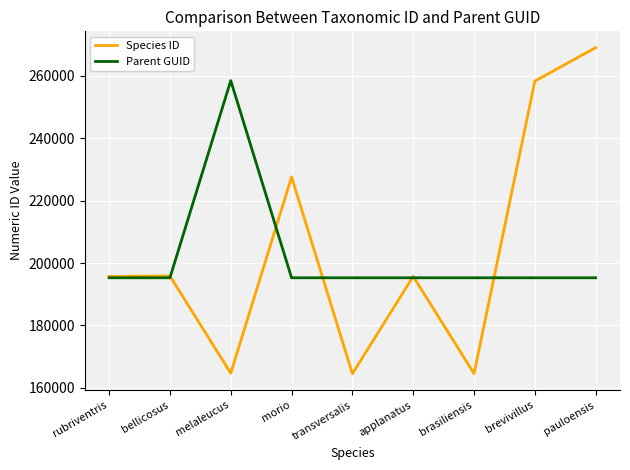

What is the maximum value for Parent GUID?

258493